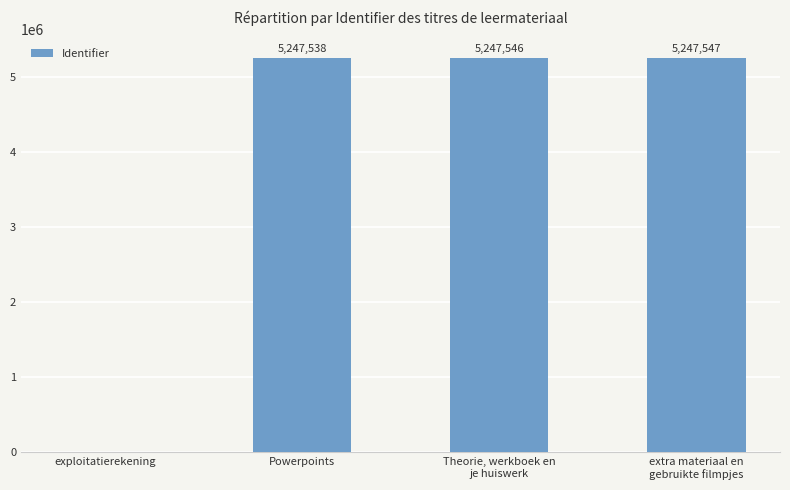

At which label is the value closest to 2623773?

Powerpoints